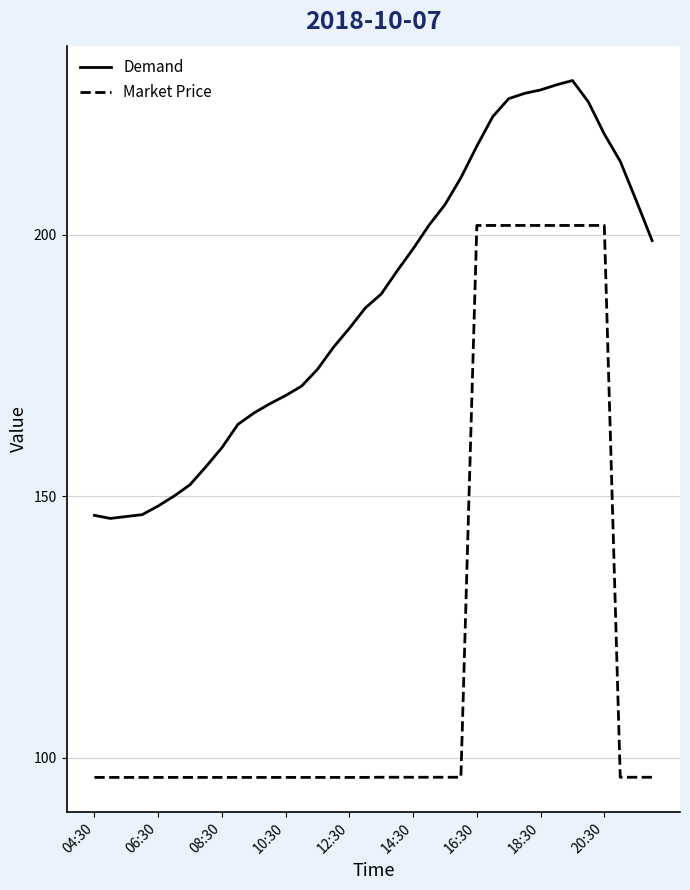

What is the difference between the maximum and minimum values in the Demand series?

83.8